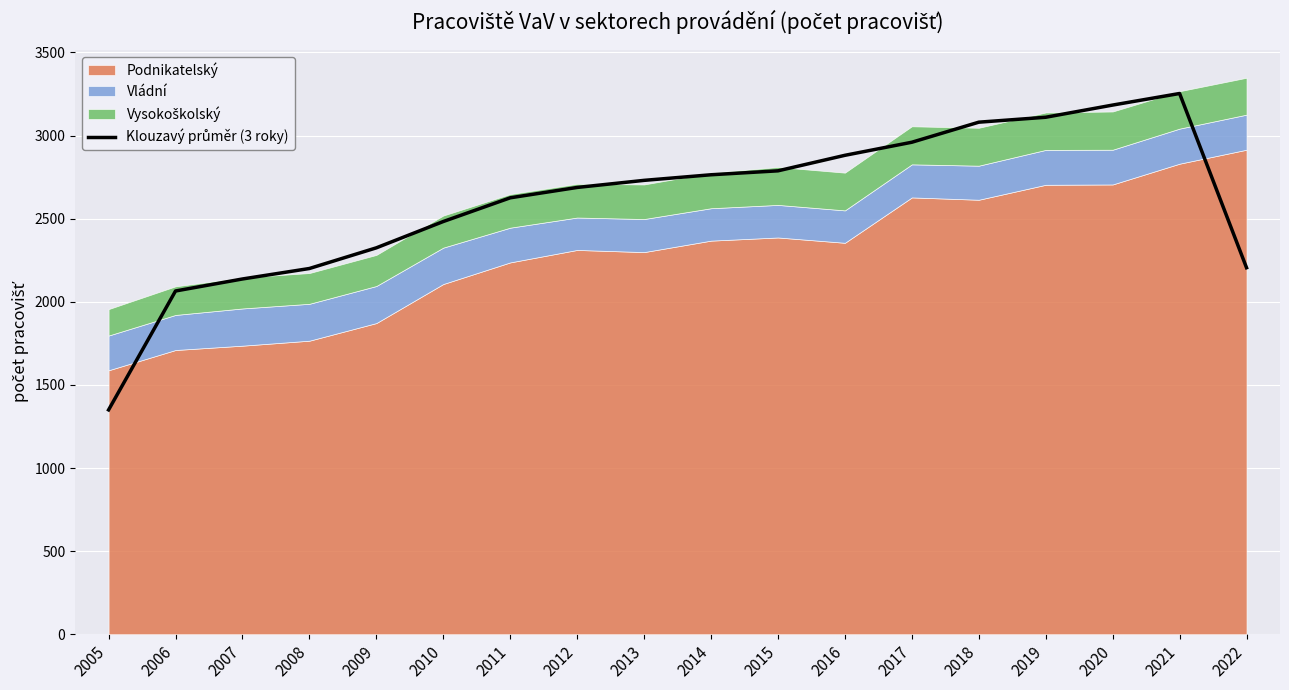

Where is the first local maximum?

2021